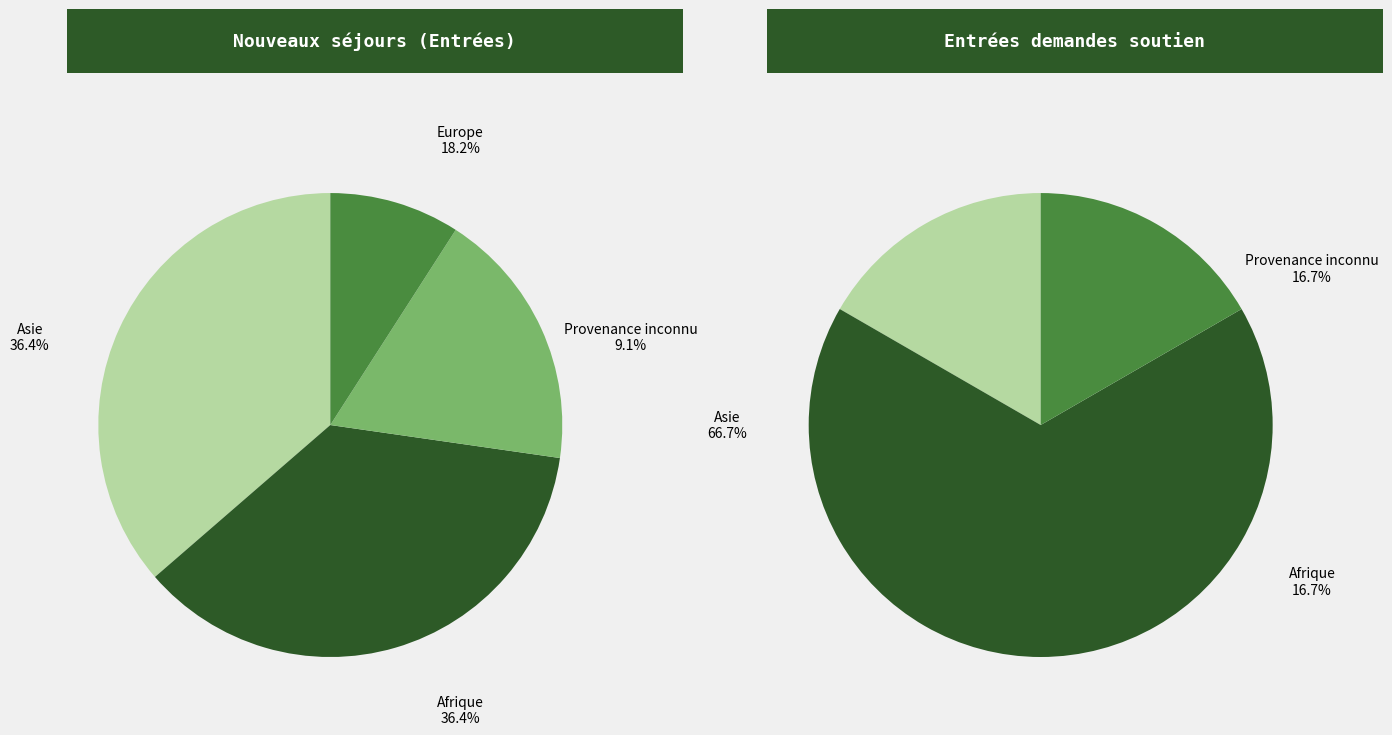

Does Provenance inconnu represent more than half of the total?

No